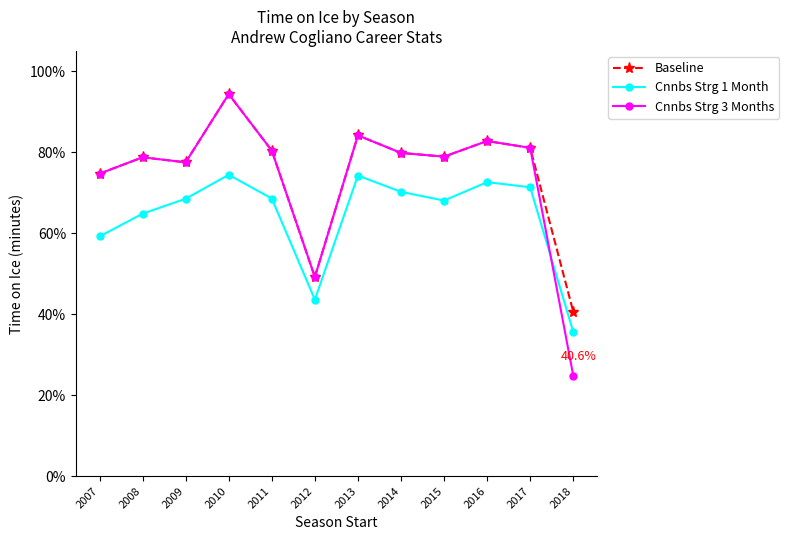

Is this an area chart (filled region under the line)?

No